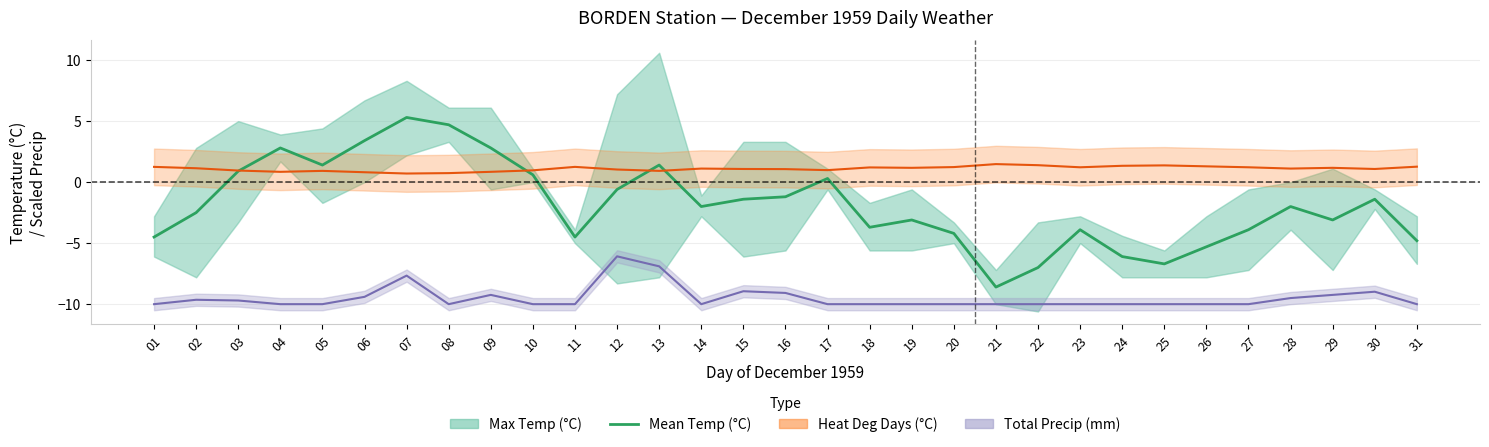

Reading left to right, list all the values displayed in this chart.

-4.5	-2.5	0.9	2.8	1.4	3.4	5.3	4.7	2.8	0.6	-4.5	-0.6	1.4	-2.0	-1.4	-1.2	0.3	-3.7	-3.1	-4.2	-8.6	-7.0	-3.9	-6.1	-6.7	-5.3	-3.9	-2.0	-3.1	-1.4	-4.8